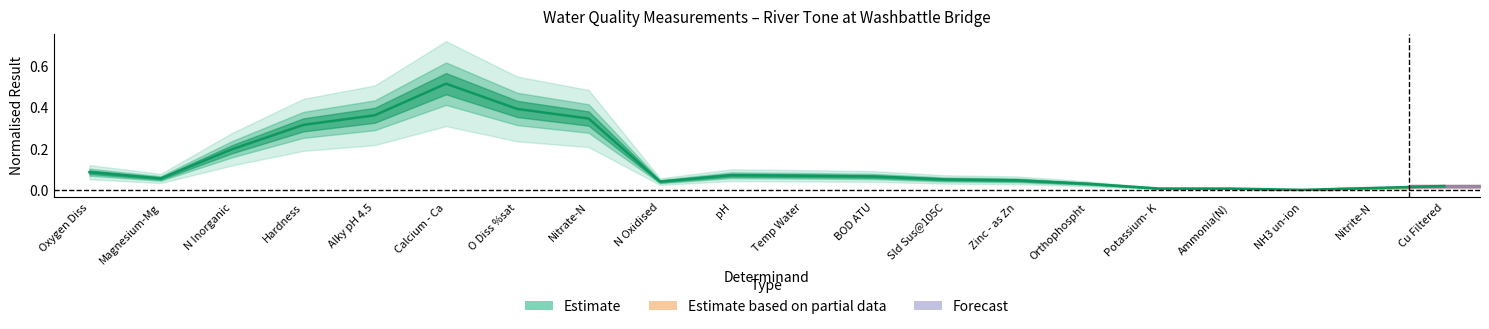

What is the label of the 9th point from the left?

N Oxidised